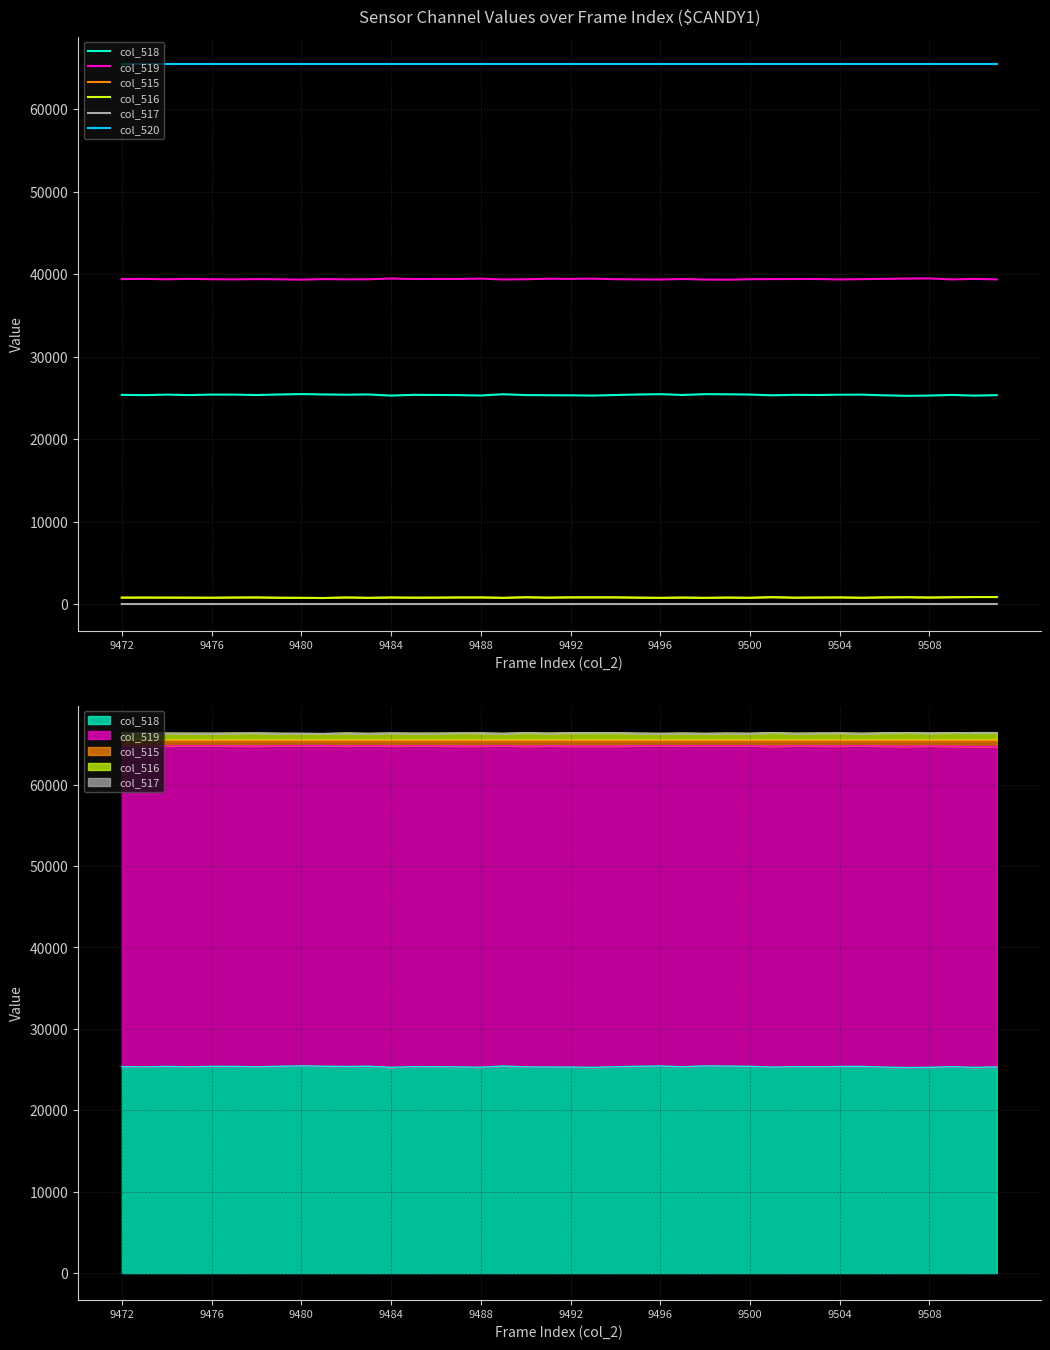

Is it true that col_517 equals 0 at 9472?

True